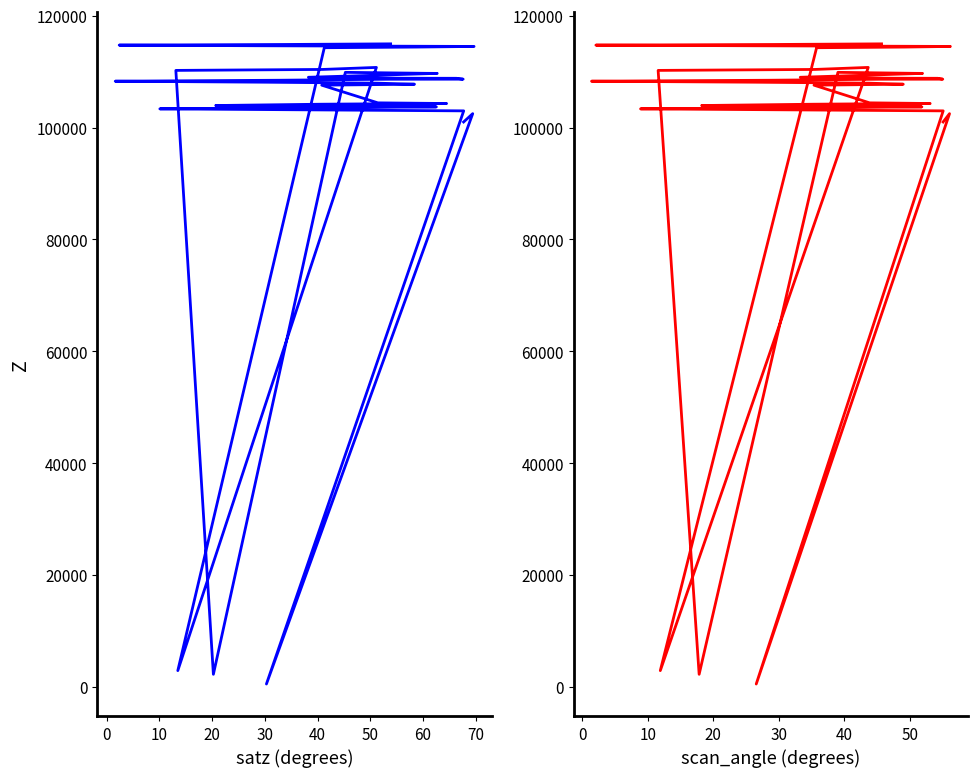

True or false: scan_angle has more than 1 points higher than both neighbors.

True